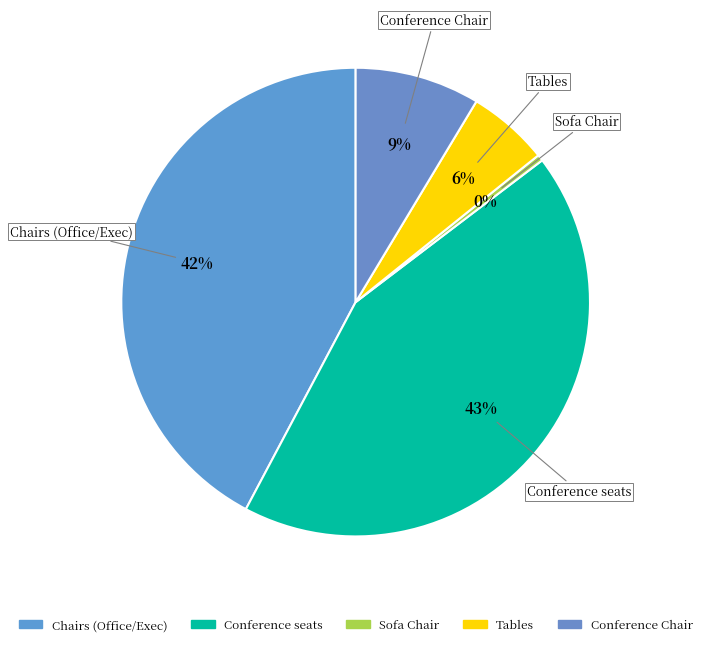

Does any single category account for the majority?

No